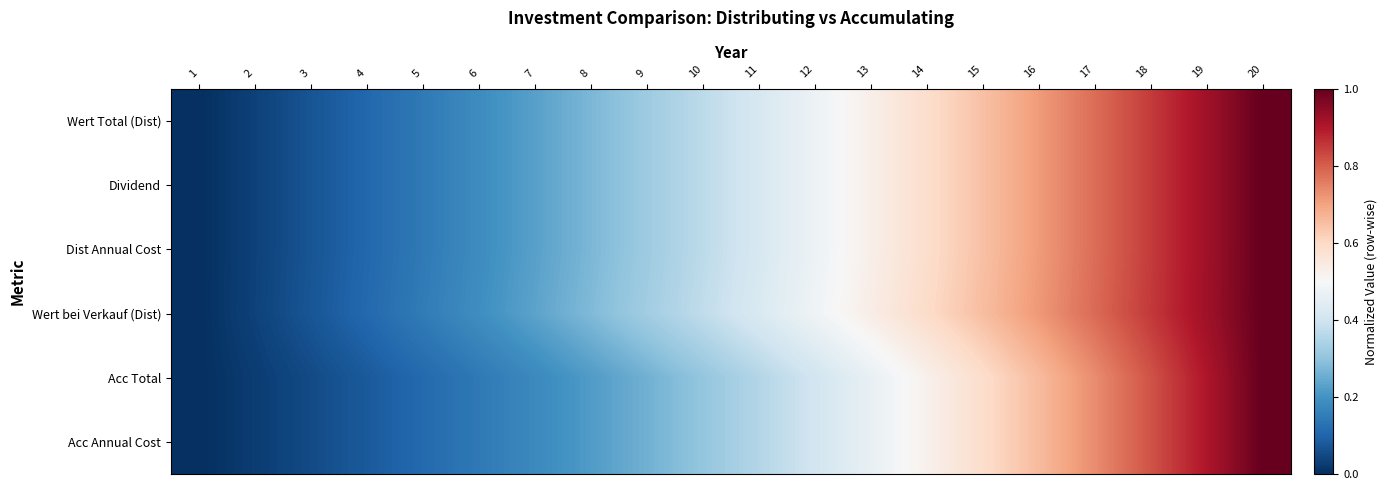

Which series has the largest total across all categories?

Wert bei Verkauf (Dist)